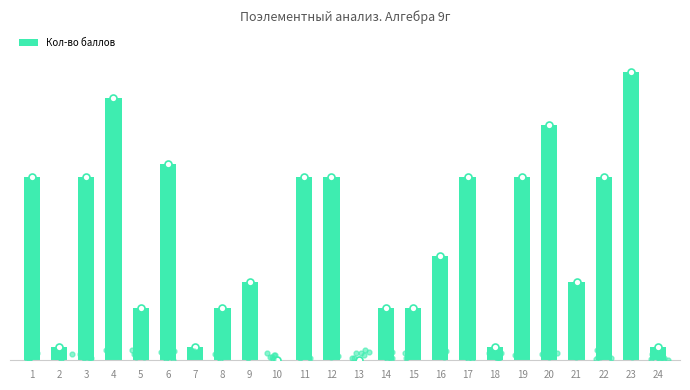

At which label is the value closest to 5?

16